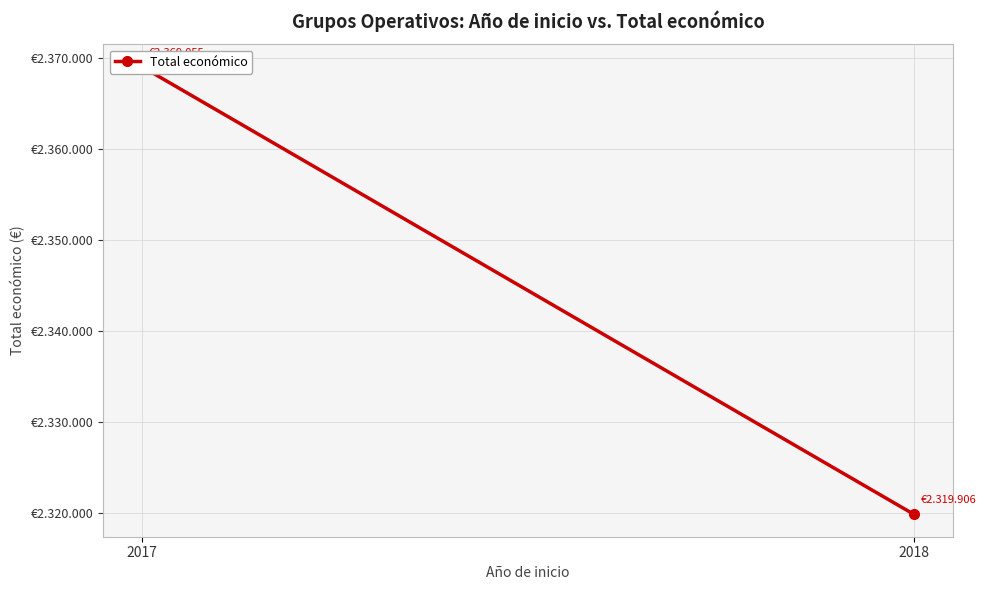

List the labels in order of value, smallest first.

2018, 2017